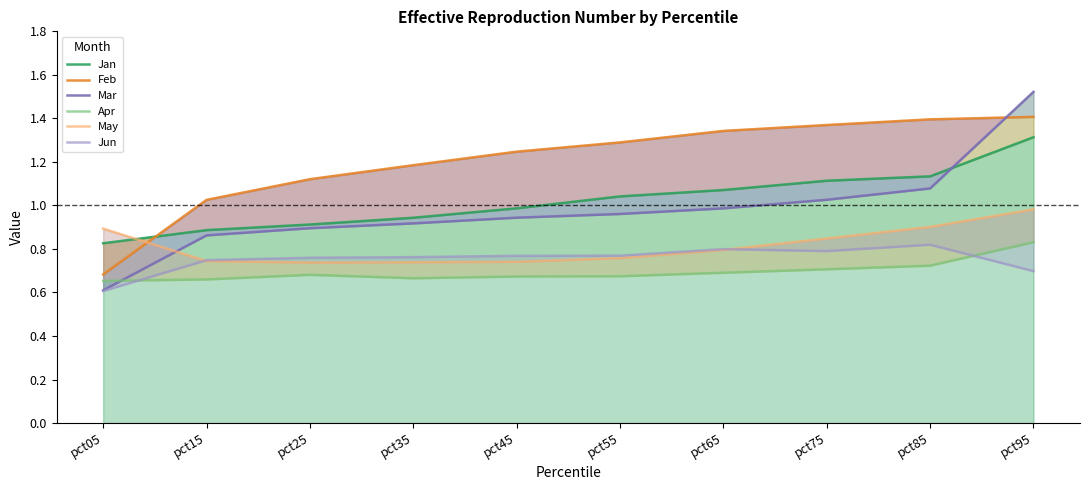

Is it true that Apr equals 0.3 at pct35?

False